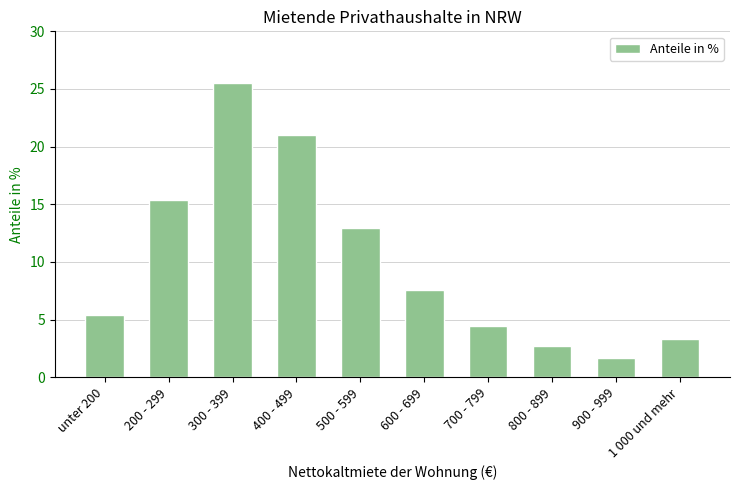

What is the label of the 5th bar from the right?

600 - 699